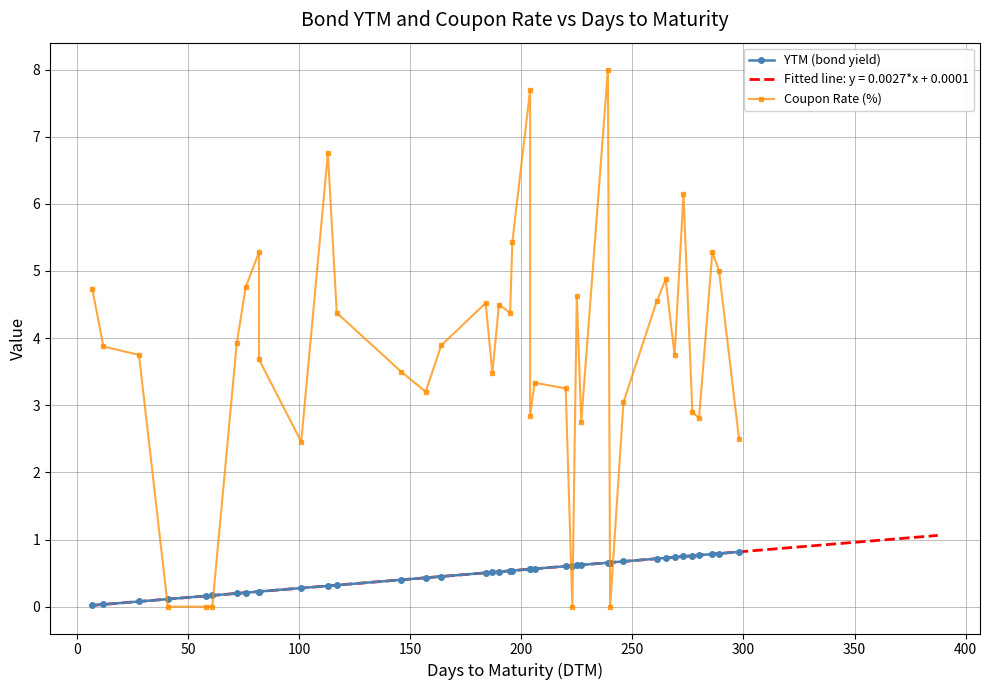

Which series has the widest spread of values?

Coupon Rate (%)